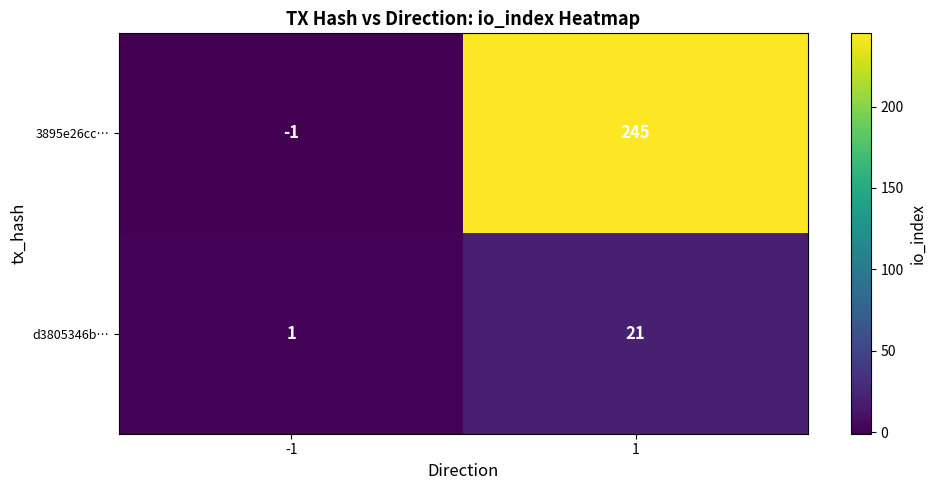

Between -1 and 1, which series saw the biggest shift?

3895e26cc…